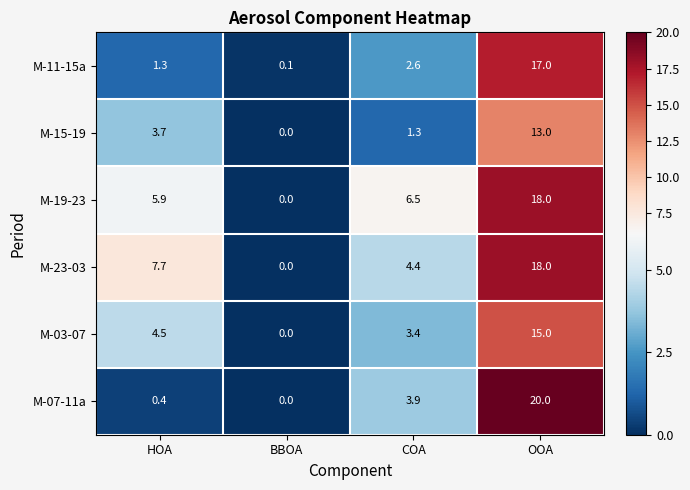

What is the spread (max minus min) of values at HOA?

7.3